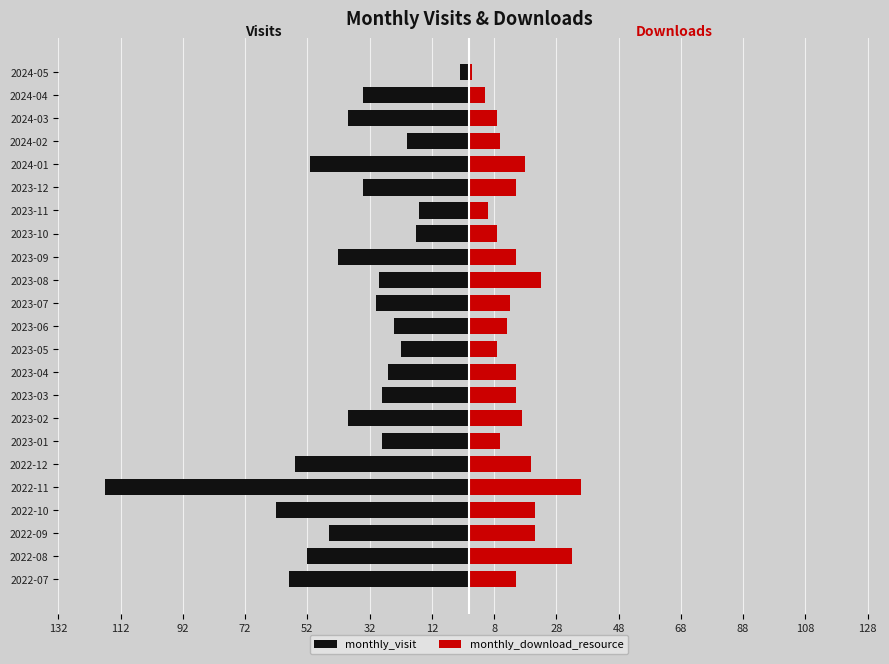

Does the chart contain stacked bars?

No